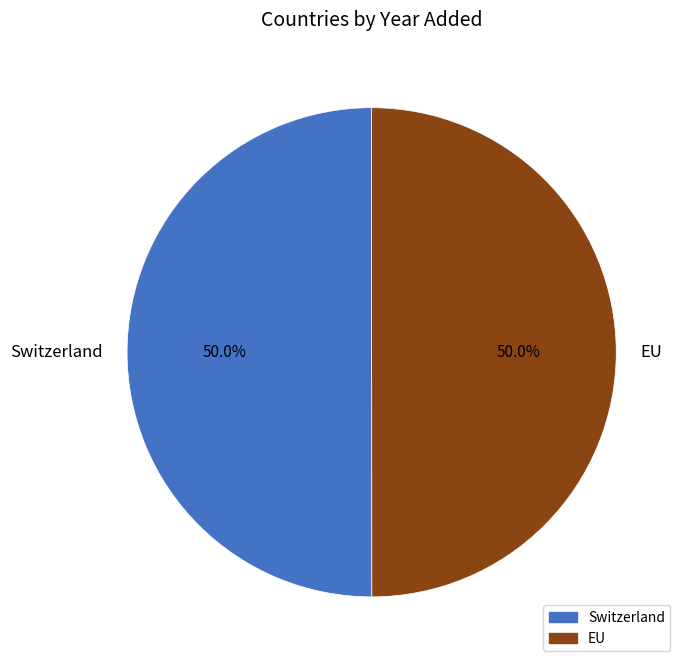

The EU slice represents 50% of the pie. True or false?

True